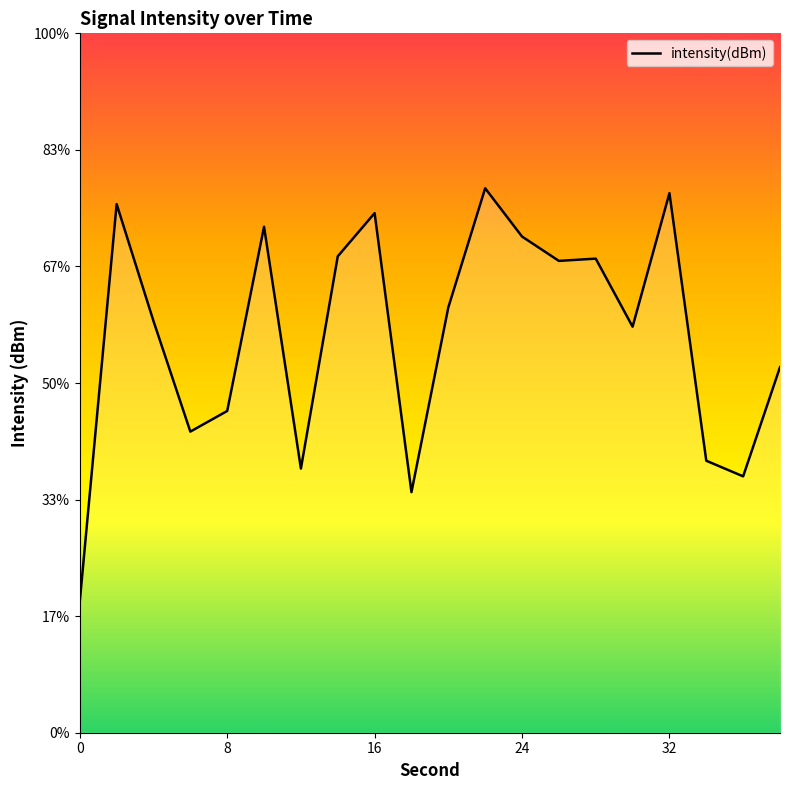

What is the difference between the values at 0 and 26?

14.6